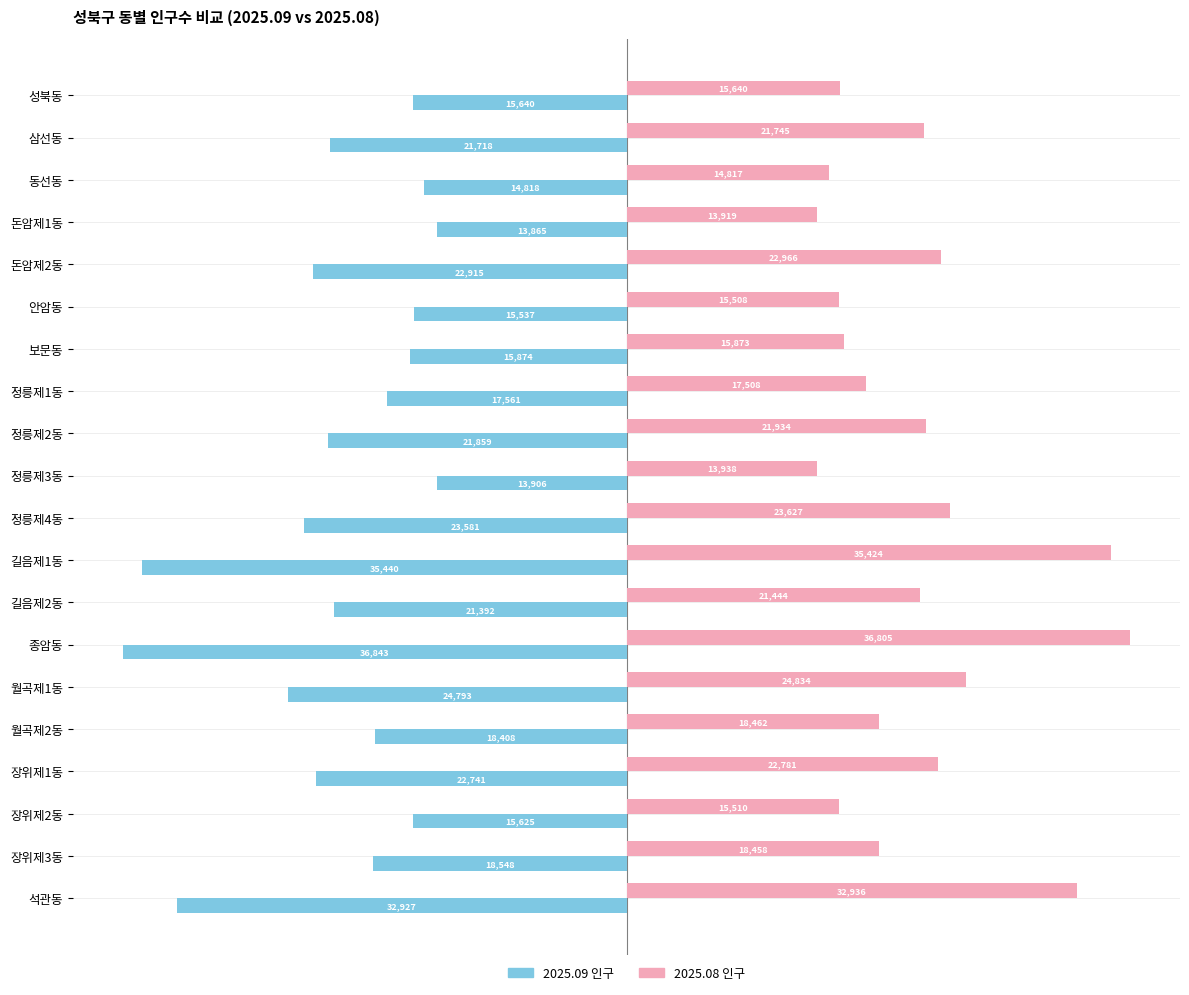

The value of 2025.08 인구 at 정릉제4동 is 36131. True or false?

False